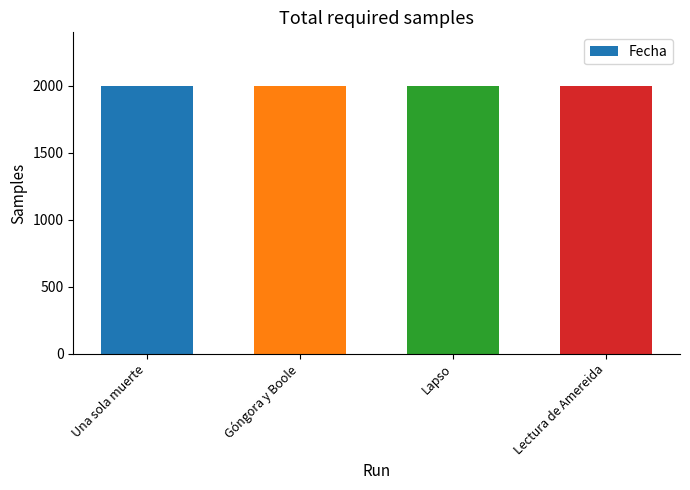

What is the difference between the maximum and minimum values?

3